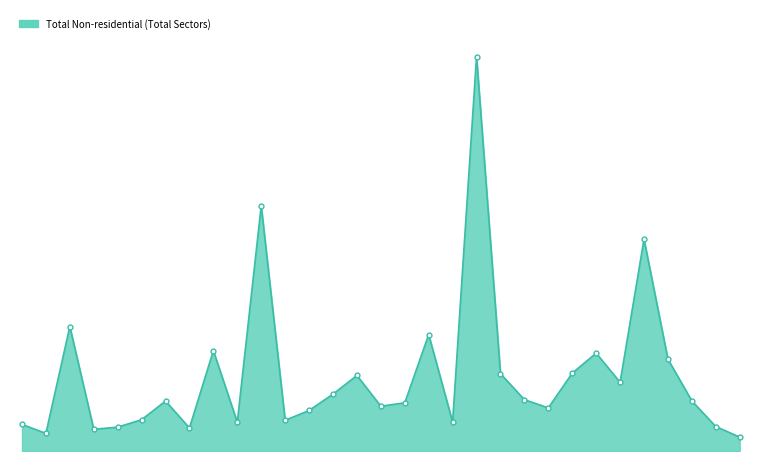

List the labels in order of value, smallest first.

2003-01, 2000-08, 2000-10, 2001-02, 2000-11, 2002-12, 2000-07, 2001-04, 2002-01, 2001-06, 2000-12, 2001-07, 2002-05, 2001-10, 2001-11, 2001-01, 2002-11, 2002-04, 2001-08, 2002-08, 2001-09, 2002-03, 2002-06, 2002-10, 2002-07, 2001-03, 2001-12, 2000-09, 2002-09, 2001-05, 2002-02